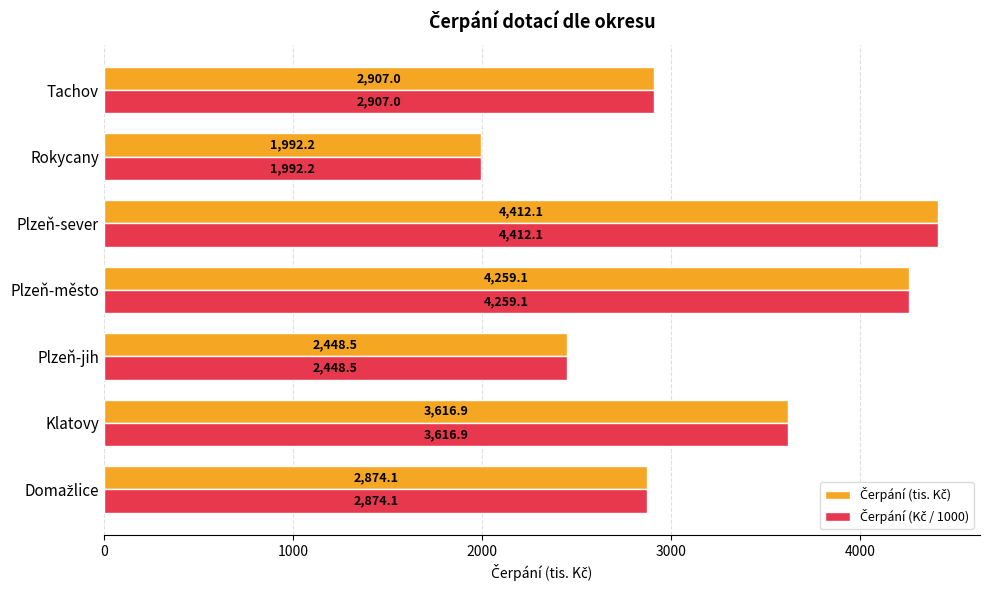

What is the greatest value displayed?

4412.1